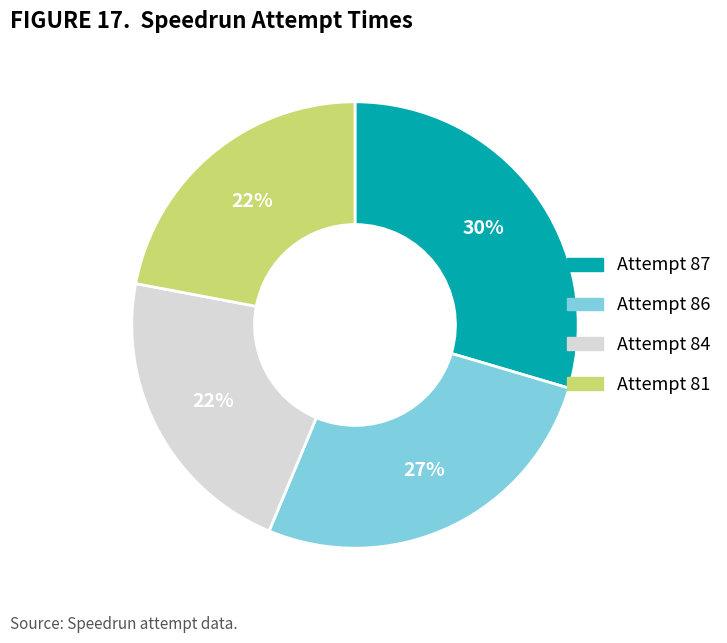

Combined, do Attempt 86 and Attempt 87 account for over 50%?

Yes